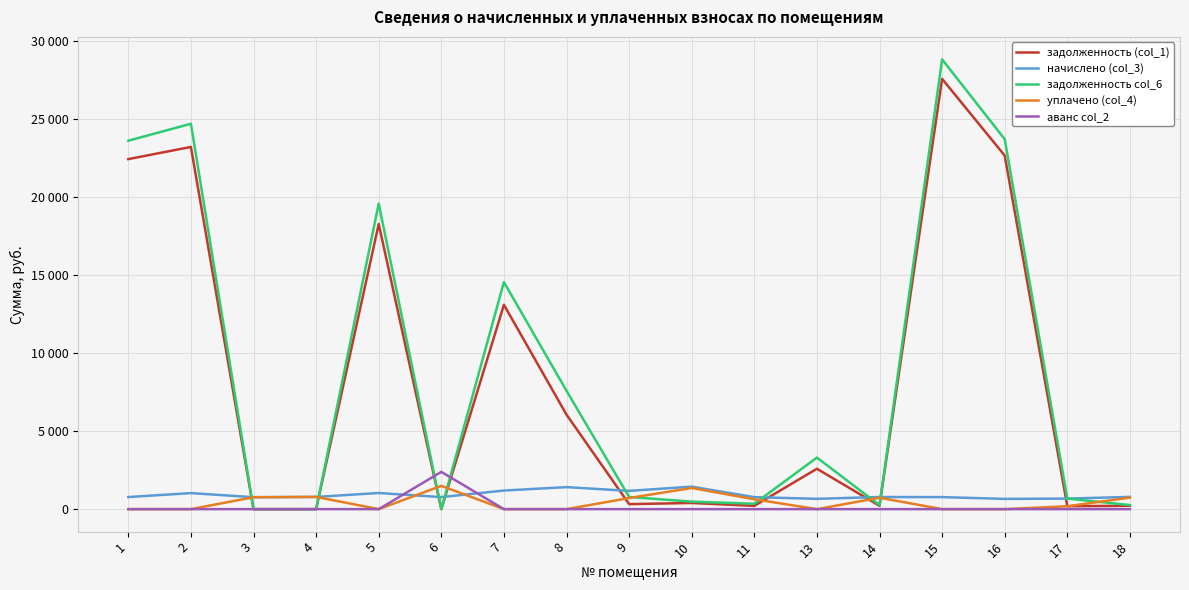

What is the sum of all задолженность col_6 values?

148505.2